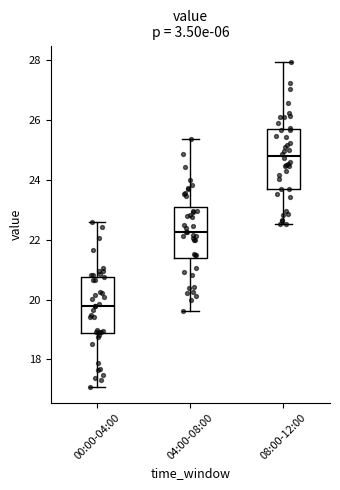

Which box's median line is the highest?

08:00-12:00